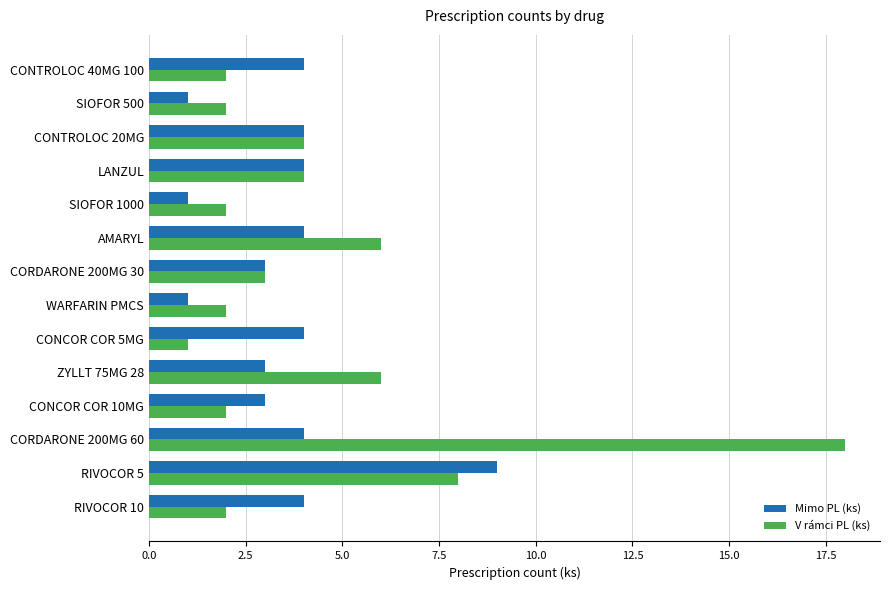

At which category does the chart reach its peak across all series?

CORDARONE 200MG 60